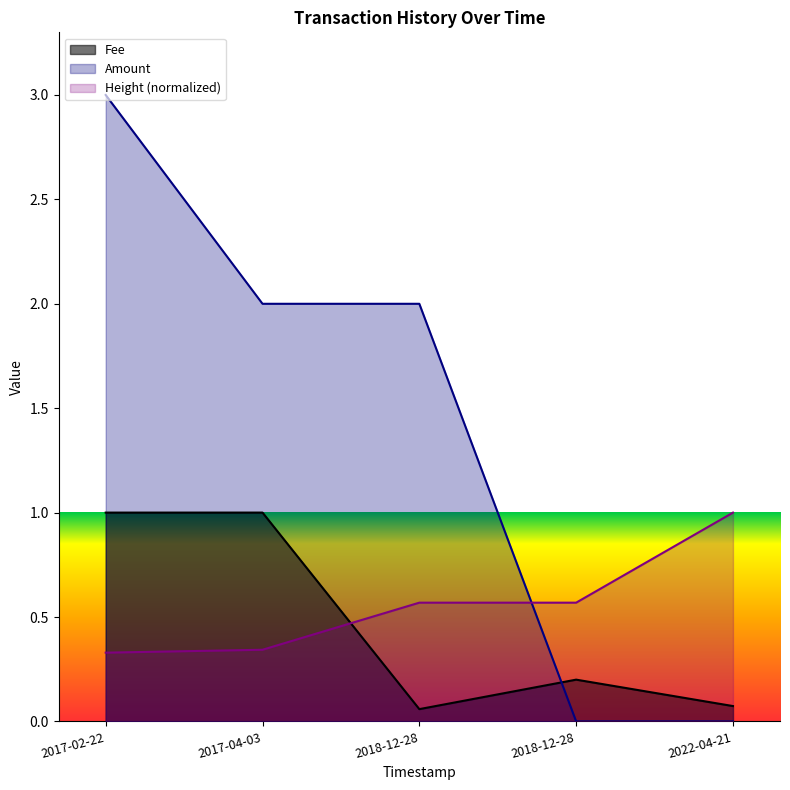

Which series ends up on top after the final intersection of Fee and Amount?

Fee